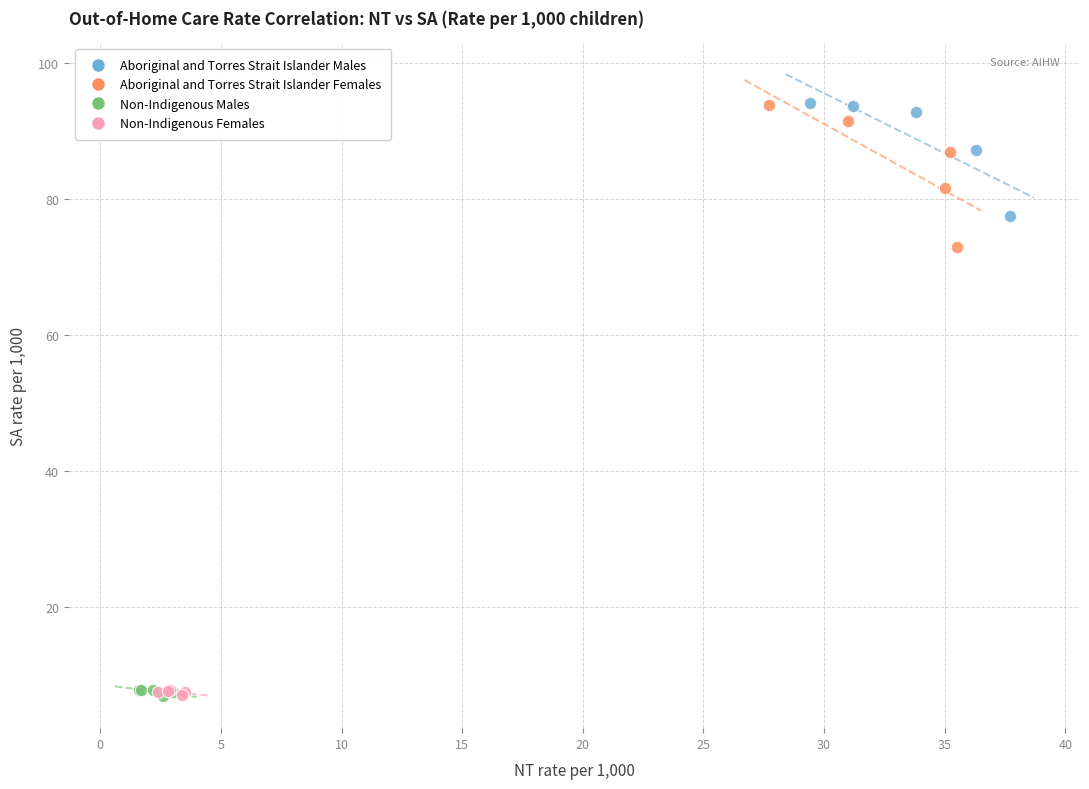

Which series has the largest Y range (max minus min)?

Aboriginal and Torres Strait Islander Females